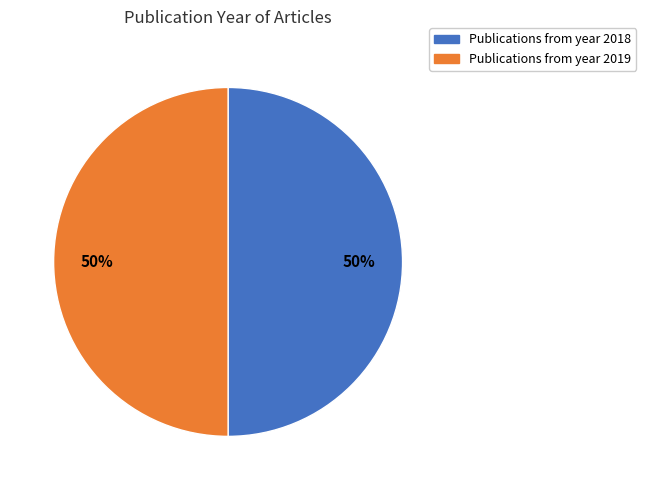

To the nearest percent, what is the average slice percentage?

50%